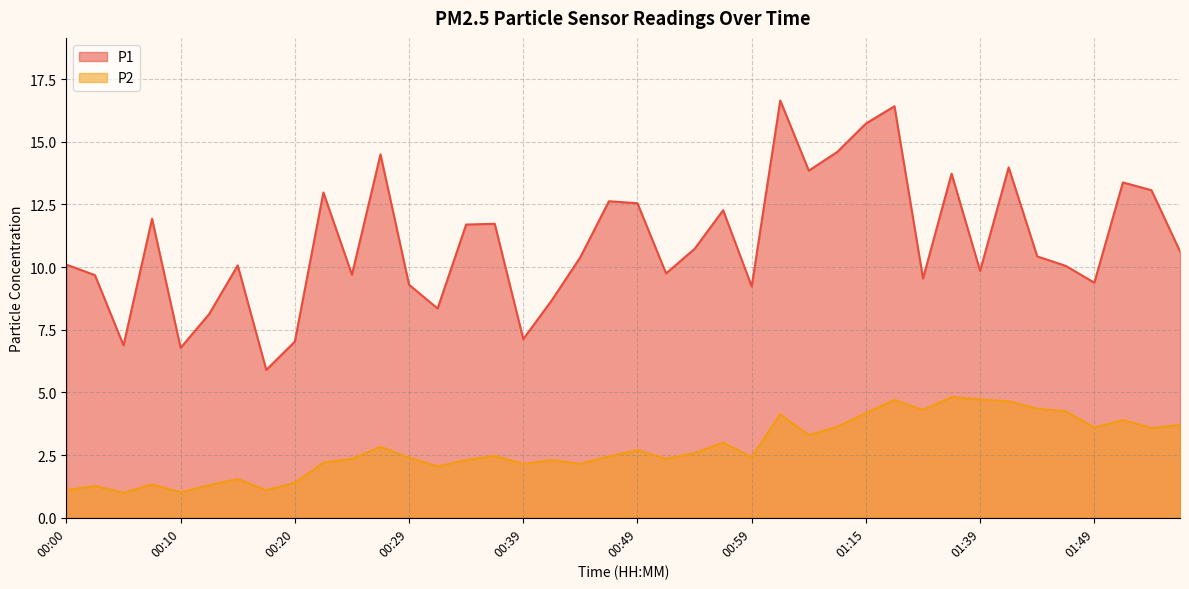

What are all the series names shown in the legend?

P1, P2